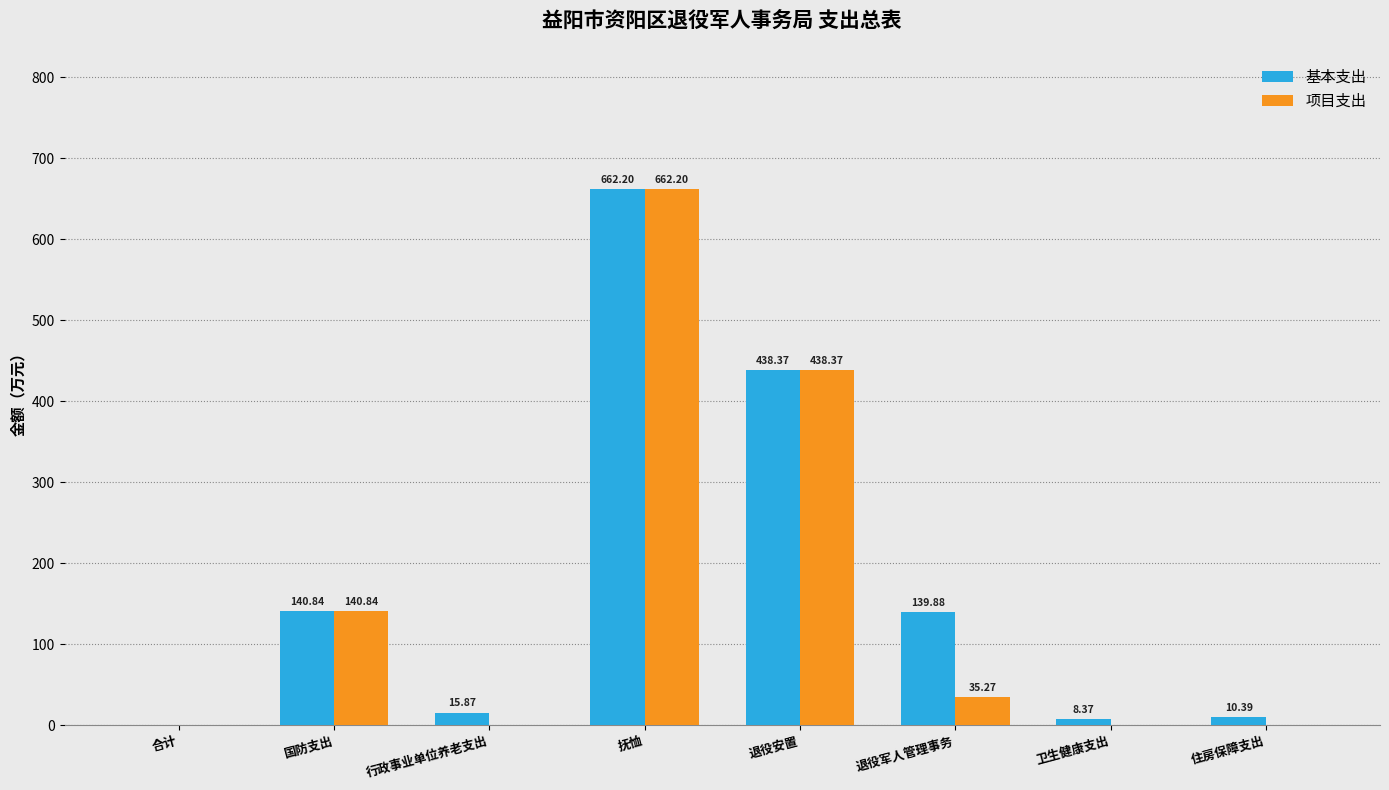

What is the sum of the 基本支出 values at 抚恤 and 行政事业单位养老支出?

678.1